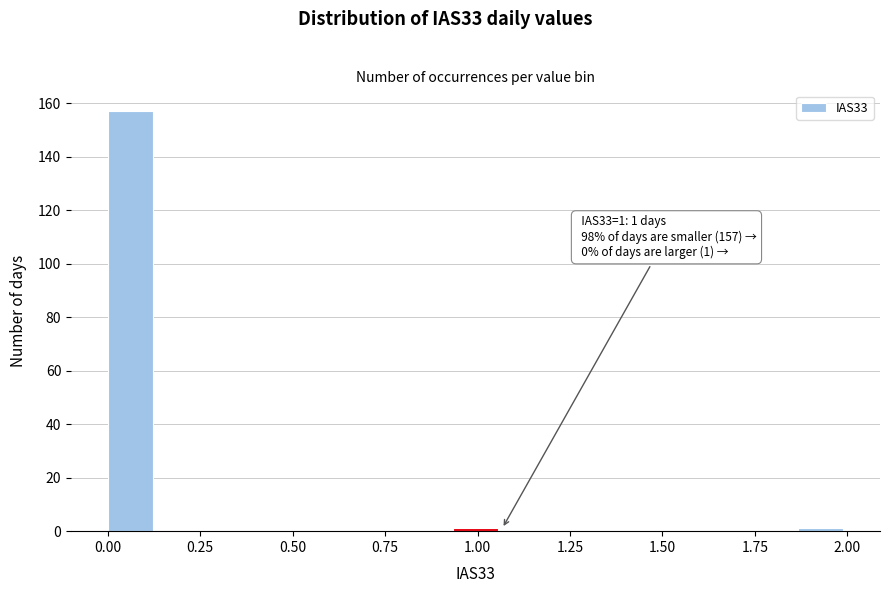

Around what value on the x-axis is the tallest bar? Give the approximate position of its centre, as read against the axis.

0.05